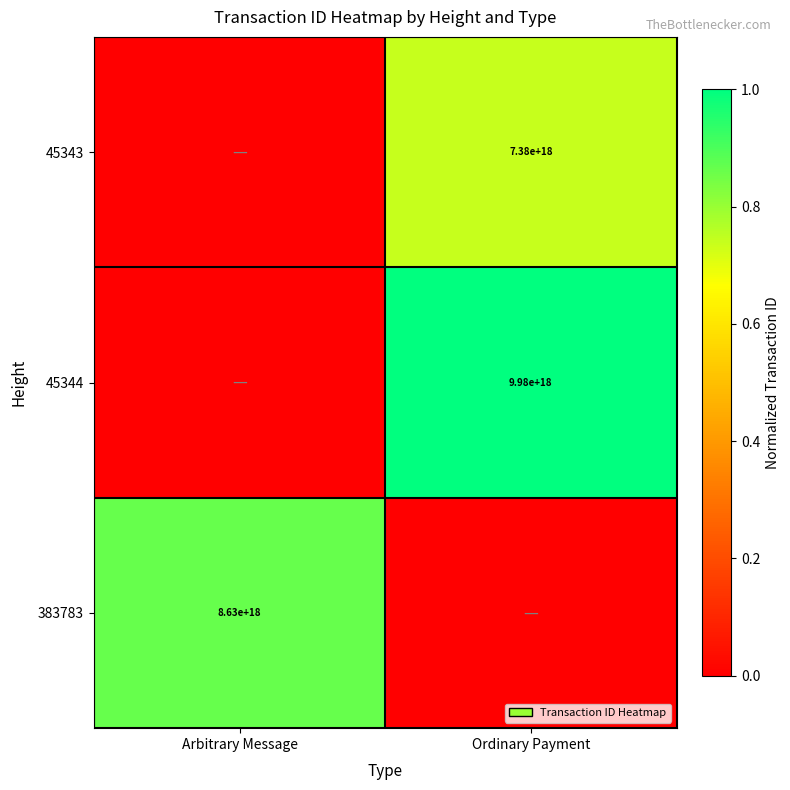

Count the number of categories in the chart.

2